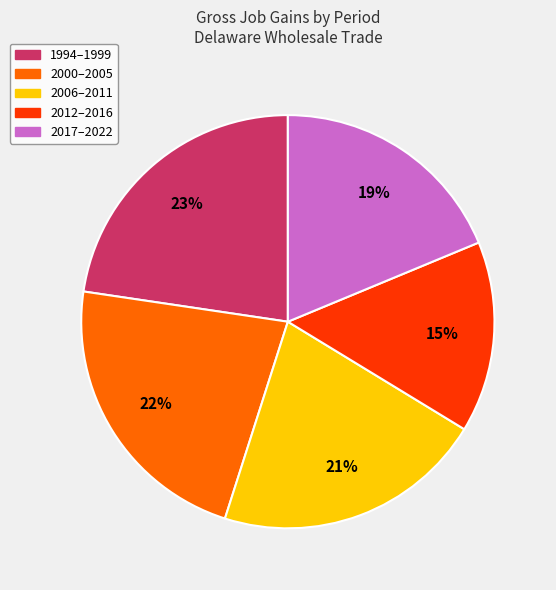

Do 2017–2022 and 2000–2005 together represent more than half of the pie?

No